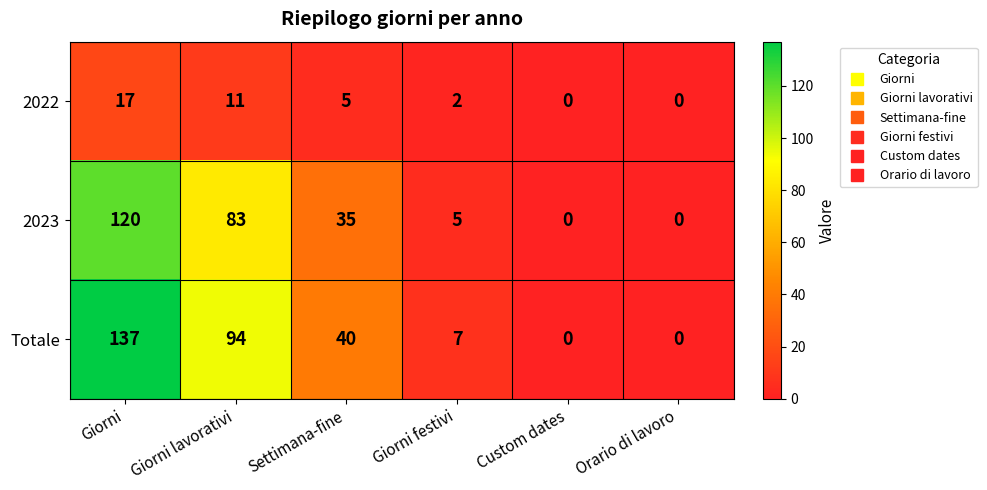

Reading left to right, extract all data points from this chart.

2022: 17	11	5	2	0	0
2023: 120	83	35	5	0	0
Totale: 137	94	40	7	0	0